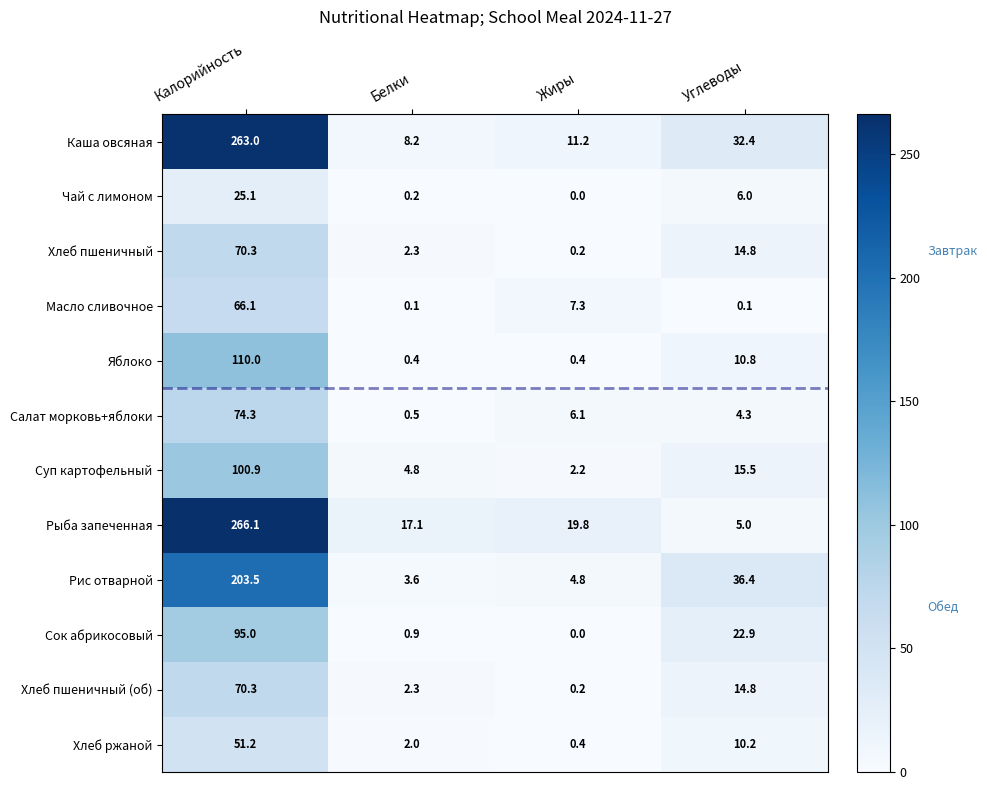

What is the total value across all series at Калорийность?

1395.8